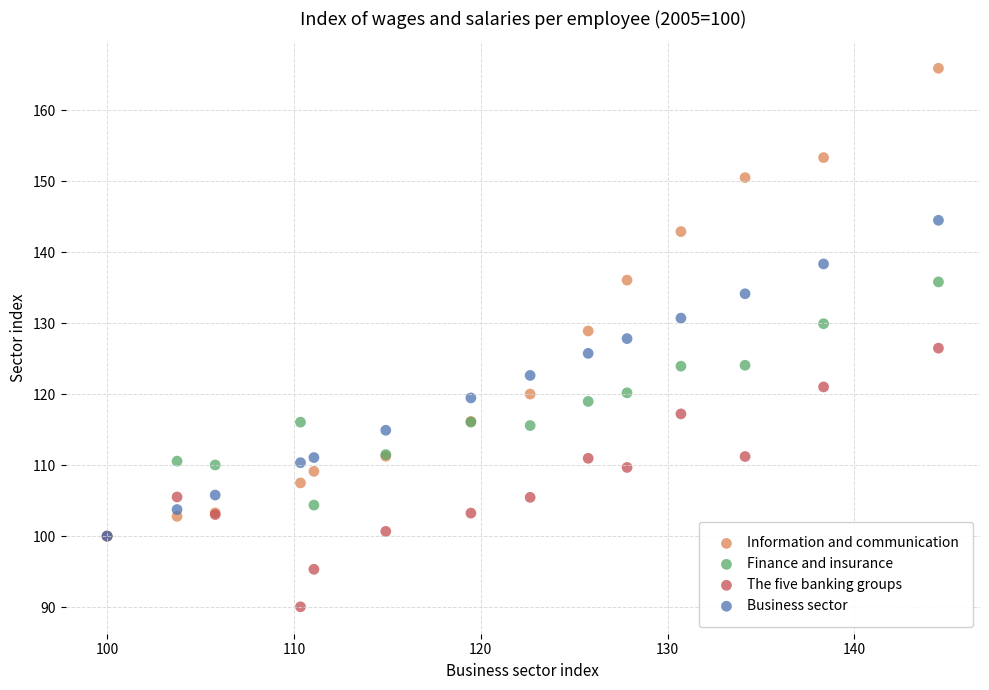

What are all the series names shown in the legend?

Information and communication, Finance and insurance, The five banking groups, Business sector